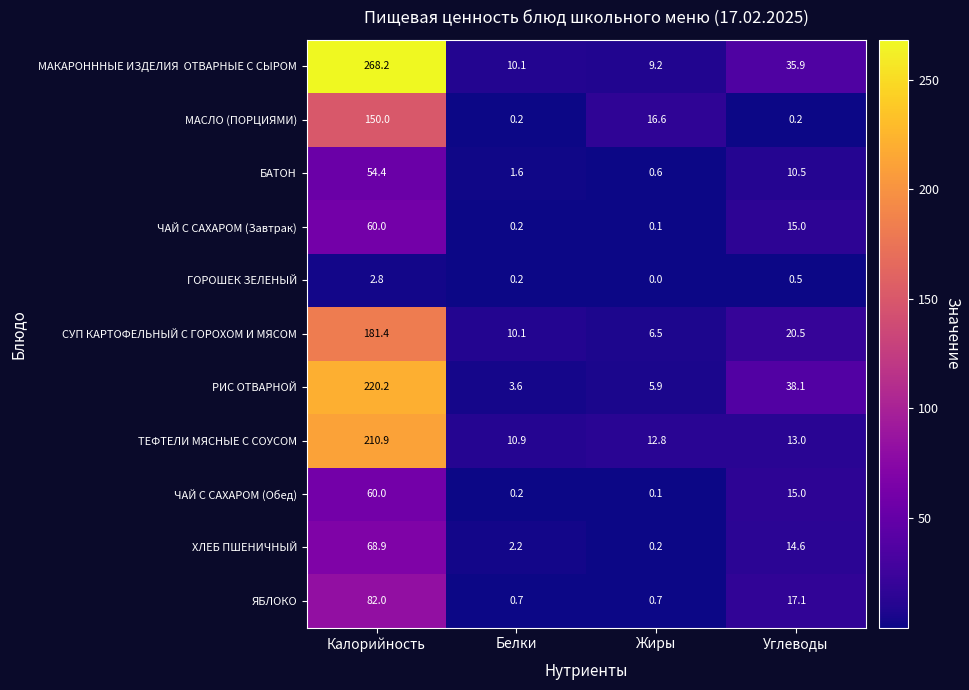

Is the value of РИС ОТВАРНОЙ at Калорийность greater than the value of ЧАЙ С САХАРОМ (Завтрак) at Калорийность?

Yes